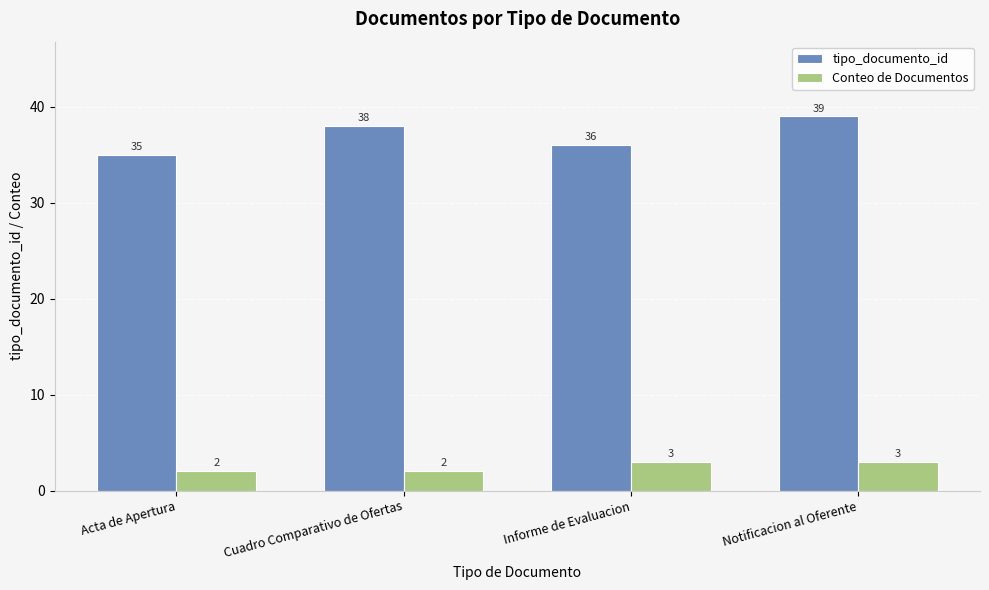

What is the difference between the maximum and second lowest values in the Conteo de Documentos series?

1